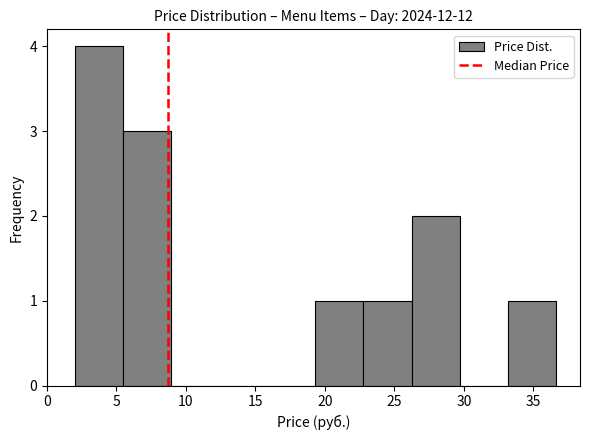

Reading left to right, transcribe this chart: for each bar, give the range it covers on the x-axis and its height. Neither the bar edges nor the heights are printed on the chart, so give them approximately, as read against the axes.

2.0 to 5.5: 4
5.5 to 9.0: 3
9.0 to 12.5: 0
12.5 to 16.0: 0
16.0 to 19.5: 0
19.5 to 23.0: 1
23.0 to 26.0: 1
26.0 to 29.5: 2
29.5 to 33.0: 0
33.0 to 36.5: 1